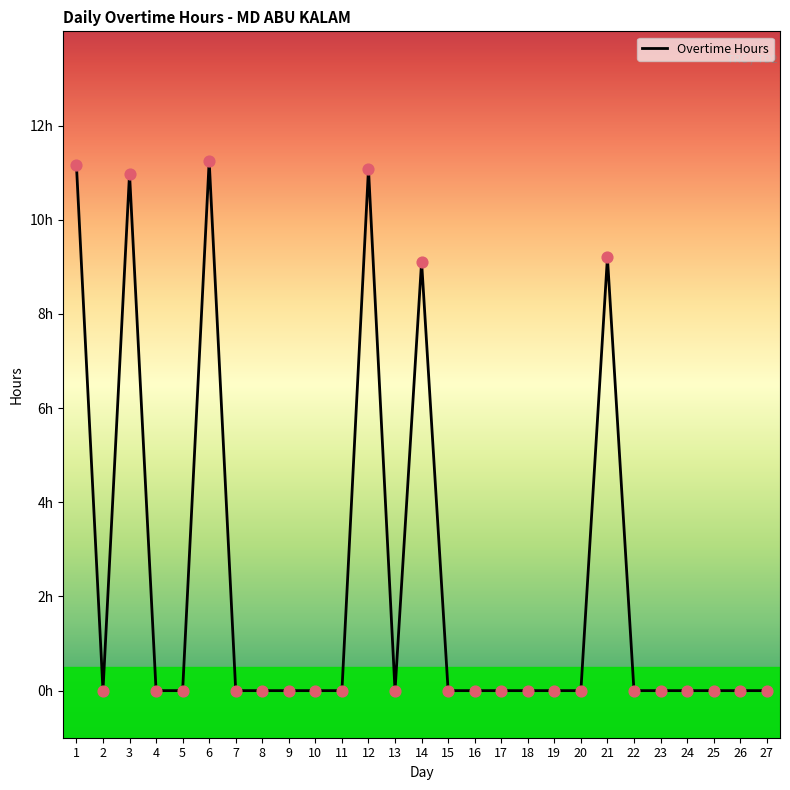

What is the change in value from 6 to 23?

-11.2